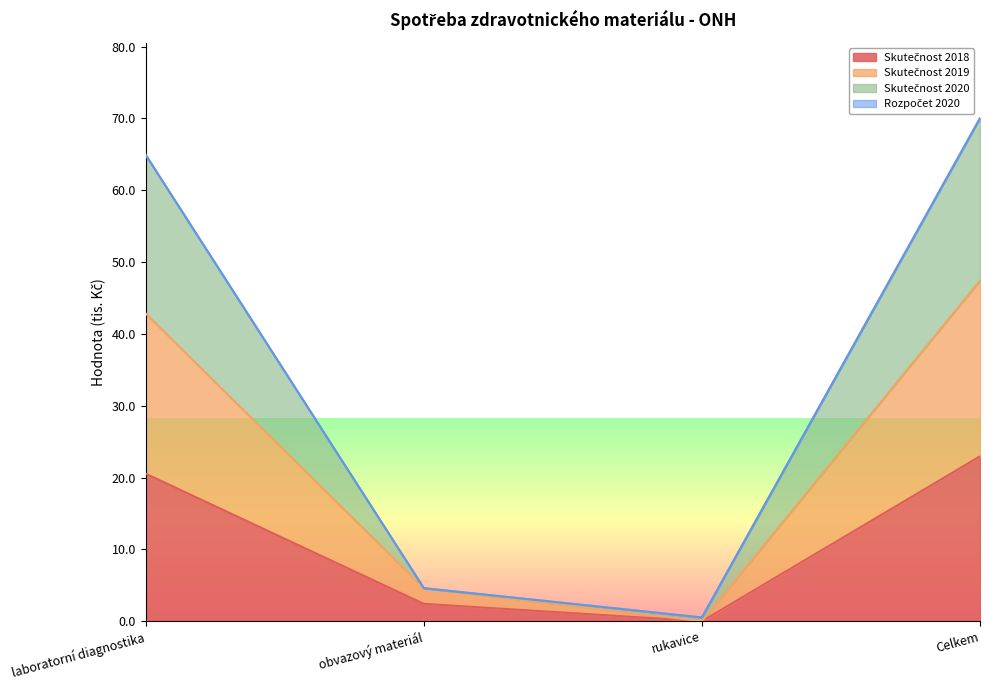

How many lines are shown in the chart?

4